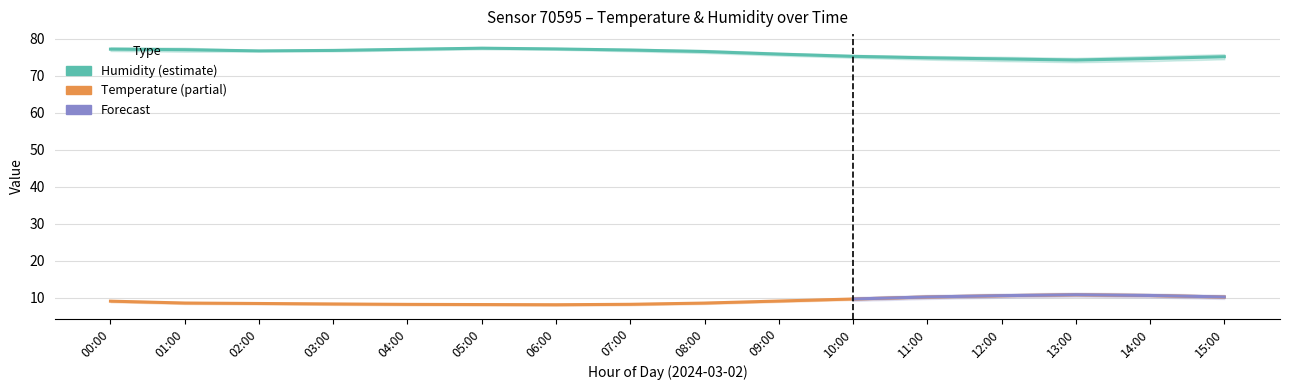

List the labels in order of temperature value, smallest first.

06:00, 05:00, 04:00, 07:00, 03:00, 02:00, 08:00, 01:00, 00:00, 09:00, 10:00, 11:00, 15:00, 12:00, 14:00, 13:00